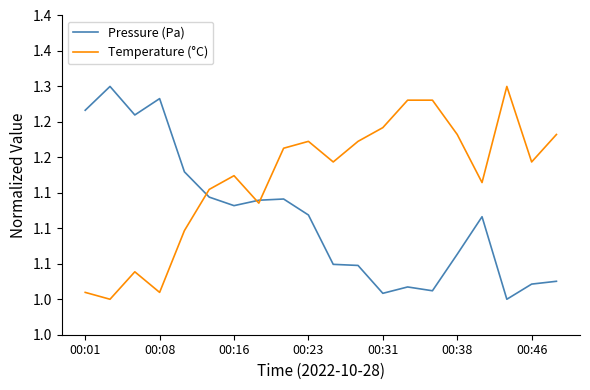

Which series has the largest range (max minus min)?

Pressure (Pa)